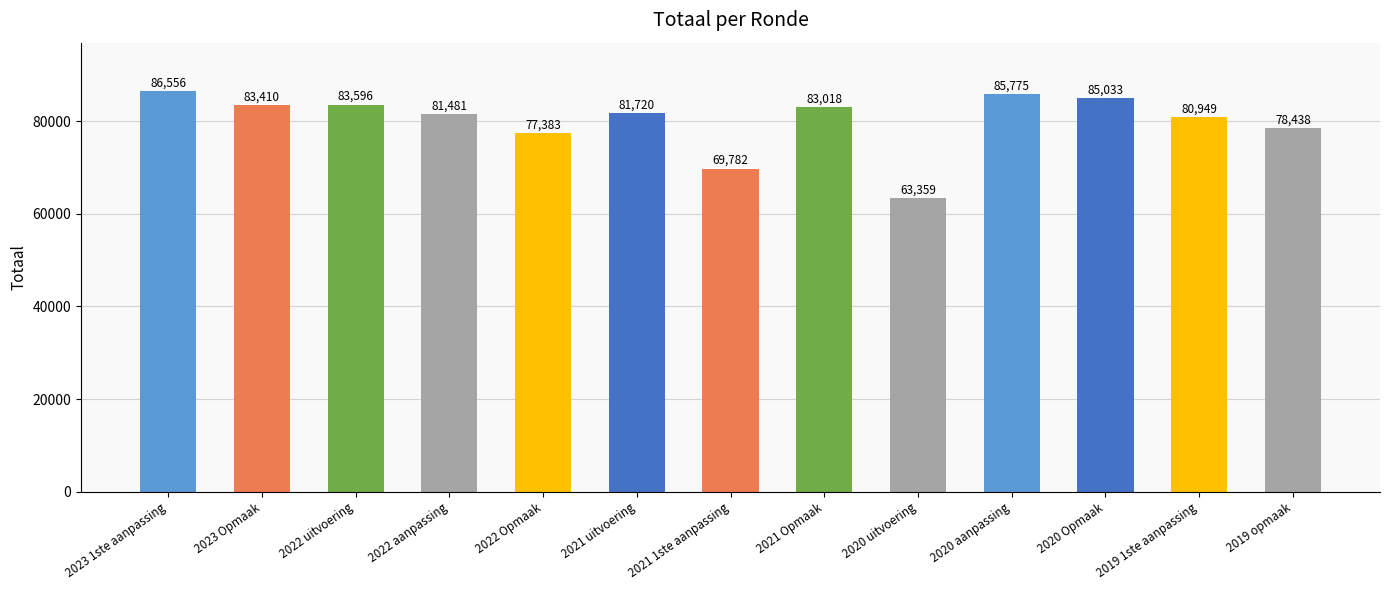

Reading left to right, what are all the values shown in this chart?

2023 1ste aanpassing=86556	2023 Opmaak=83410	2022 uitvoering=83596	2022 aanpassing=81481	2022 Opmaak=77383	2021 uitvoering=81720	2021 1ste aanpassing=69782	2021 Opmaak=83018	2020 uitvoering=63359	2020 aanpassing=85775	2020 Opmaak=85033	2019 1ste aanpassing=80949	2019 opmaak=78438